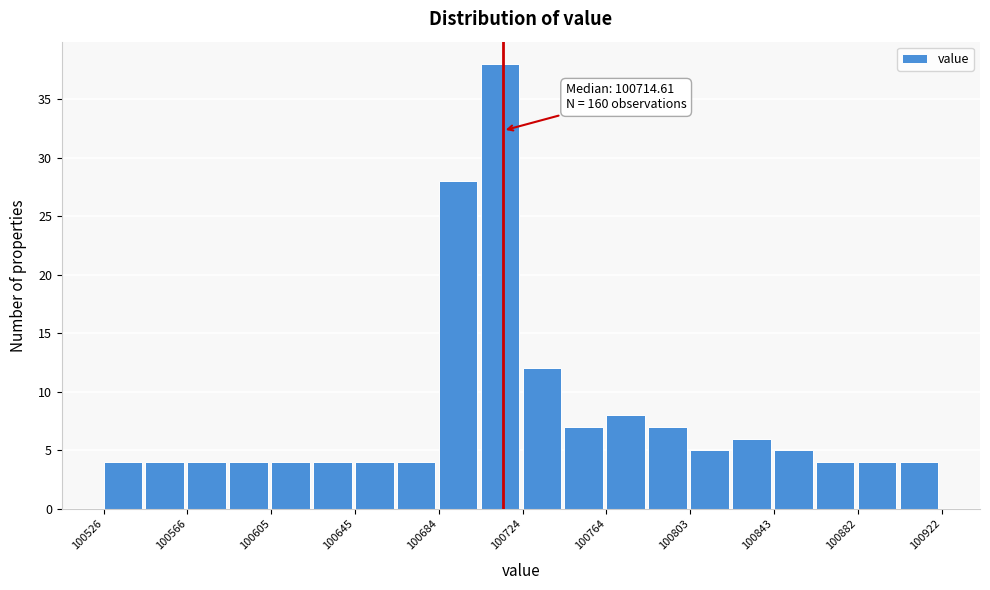

Read against the x-axis, roughly where is the centre of the tallest bar?

100715